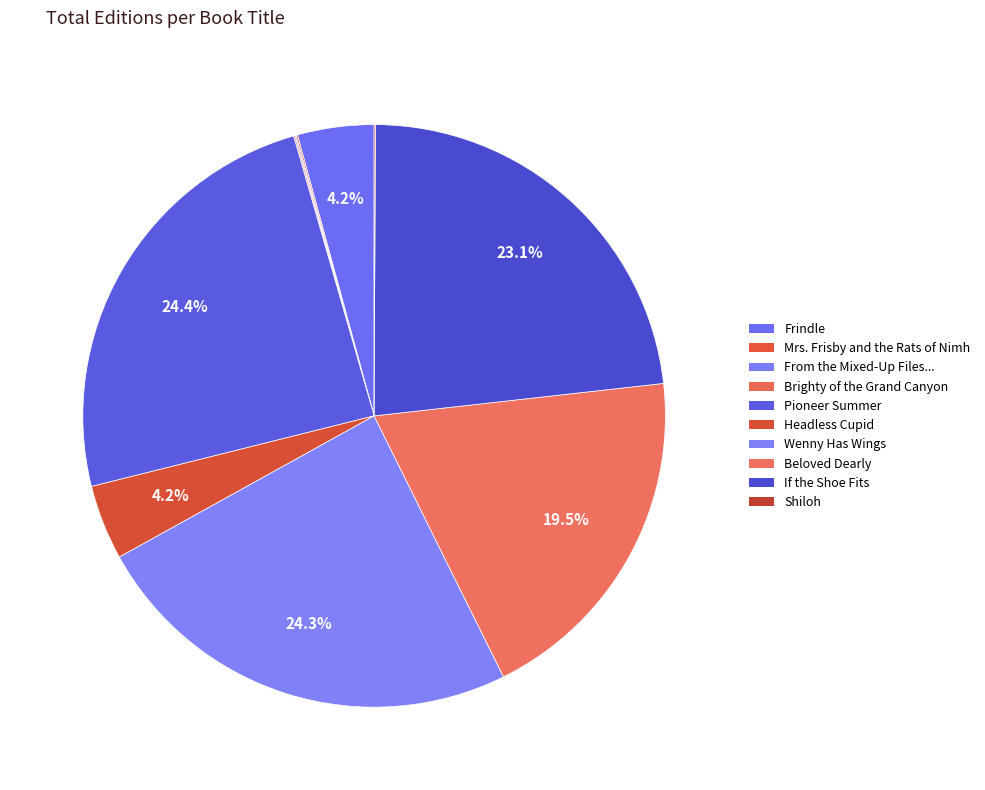

To the nearest percent, what is the difference between the Frindle and Brighty of the Grand Canyon slice percentages?

4%